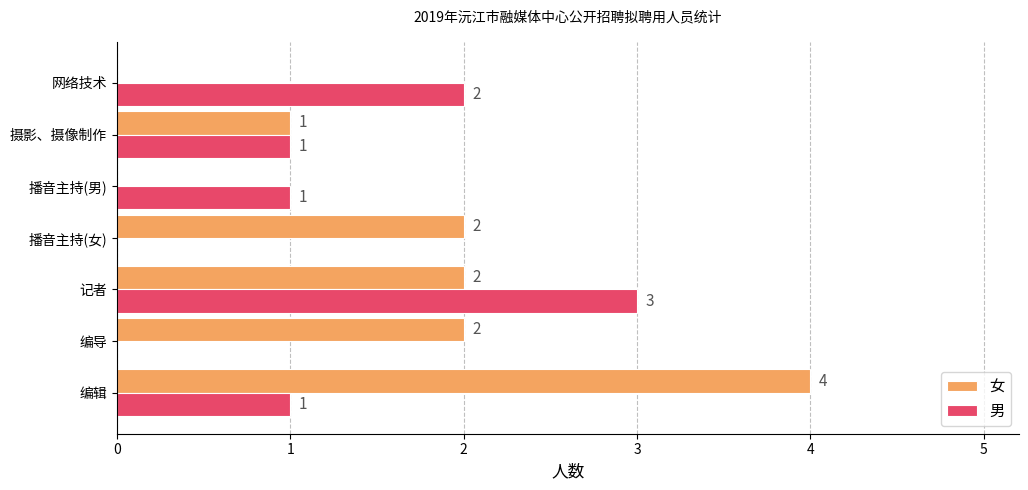

True or false: 女 has a value of 0 at 播音主持(男).

True